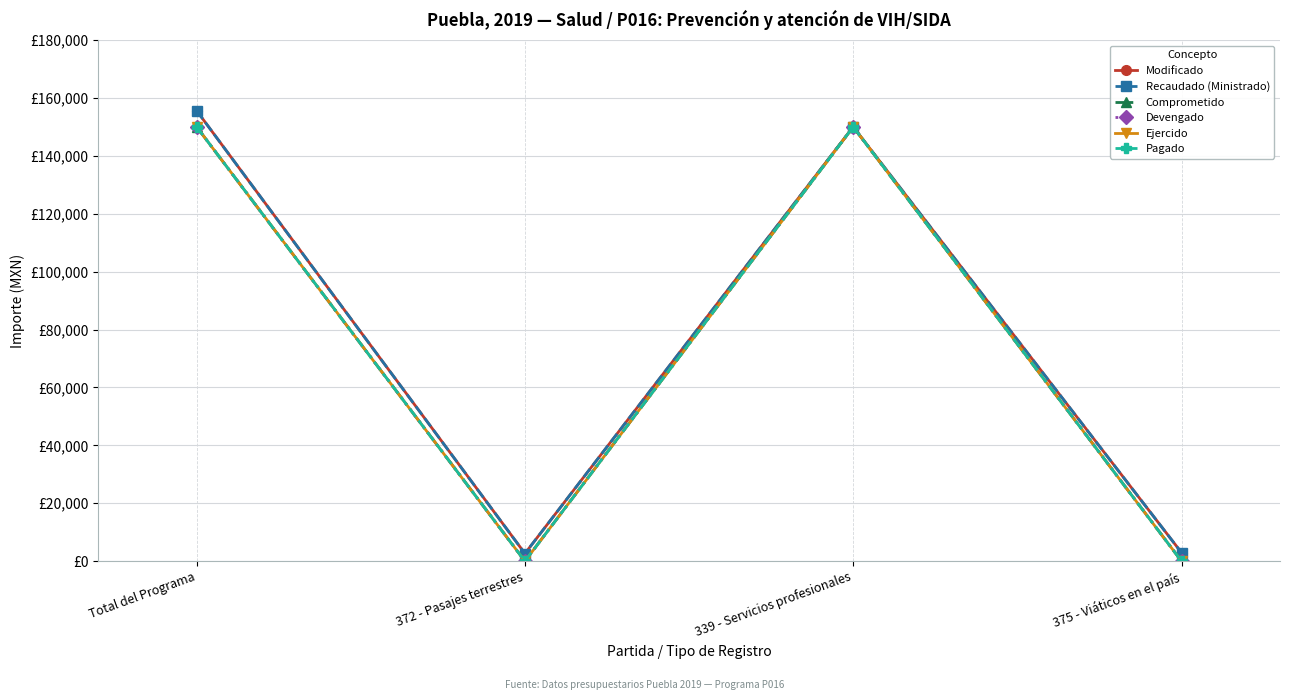

Does the chart have visible grid lines?

Yes